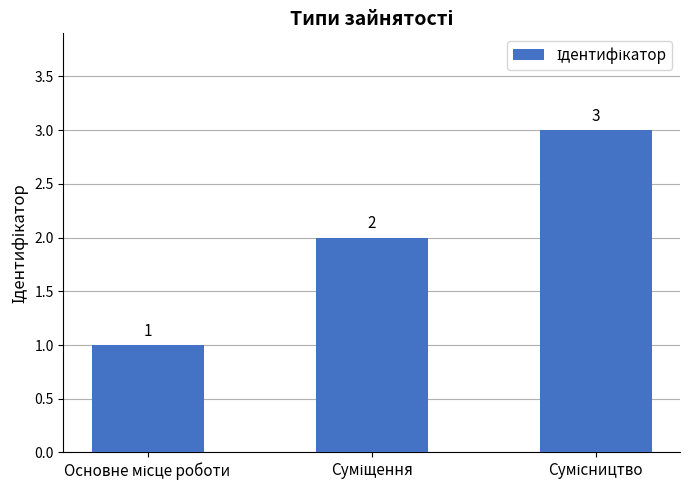

What is the minimum value shown in the chart?

1